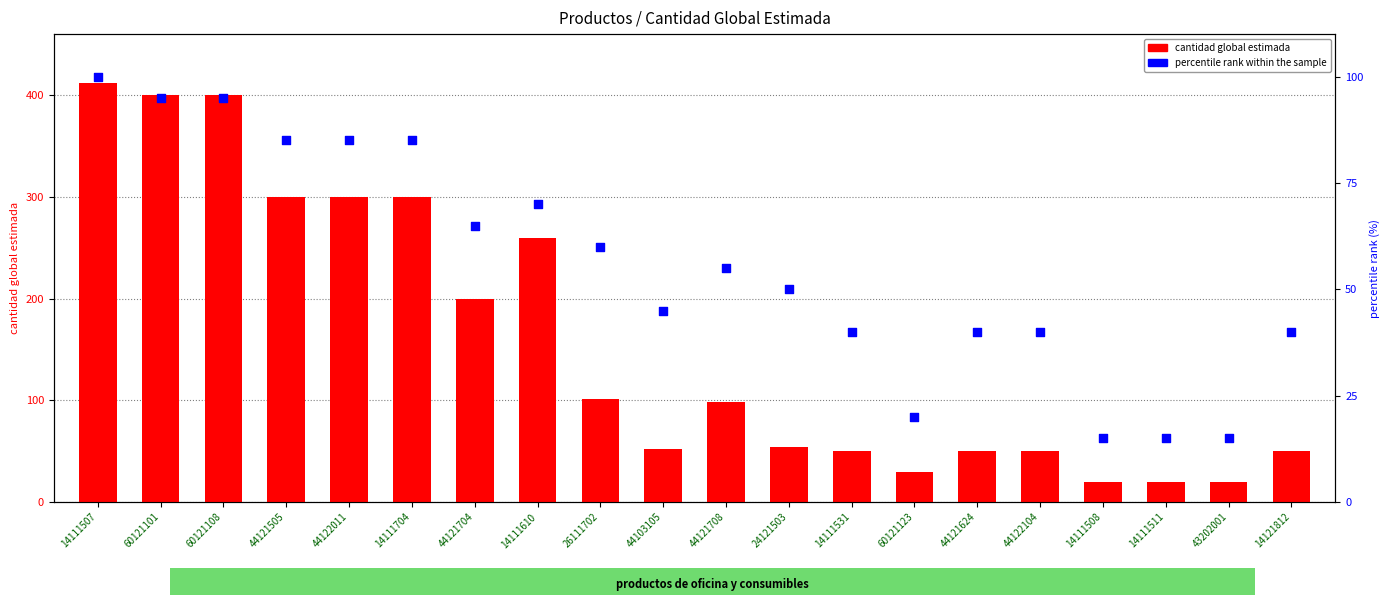

Which series reaches the maximum Y coordinate?

cantidad global estimada